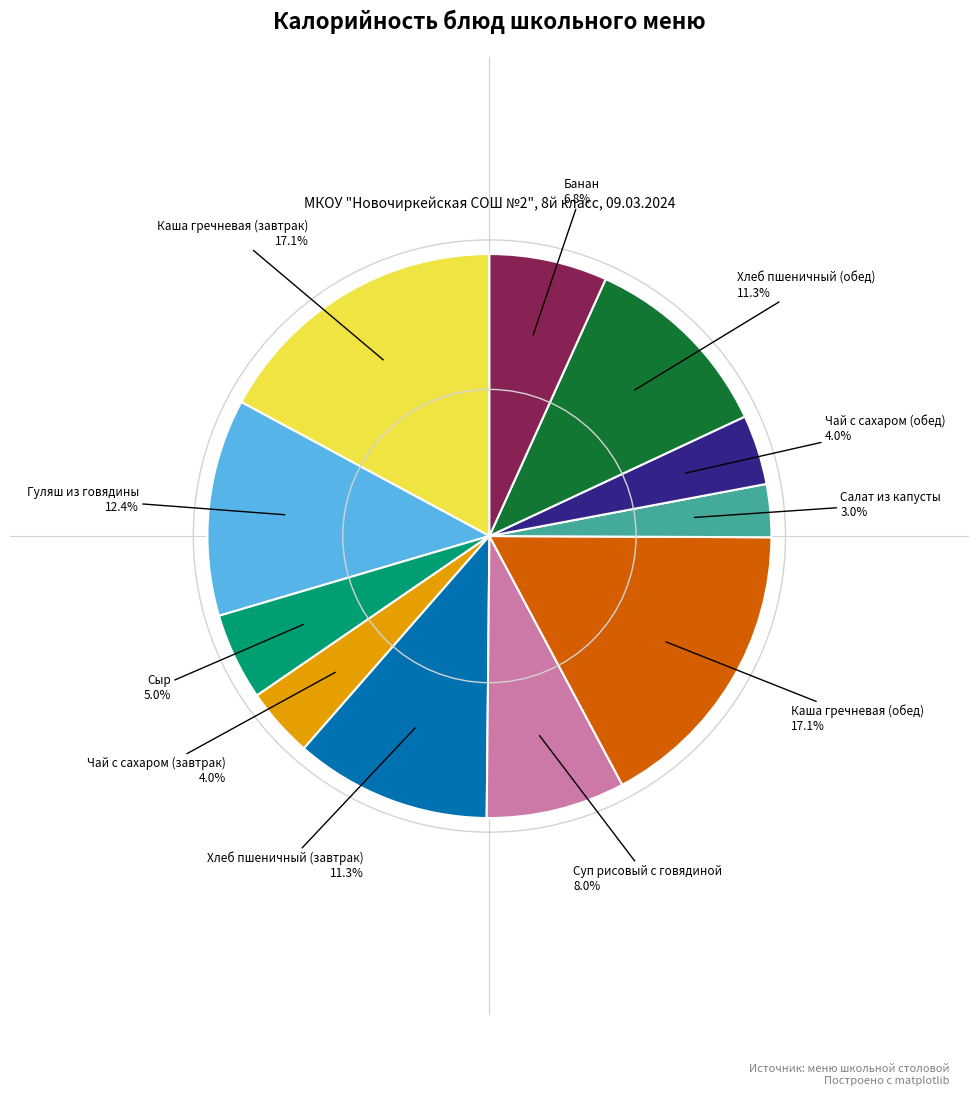

What is the smallest slice in the pie chart?

Салат из капусты